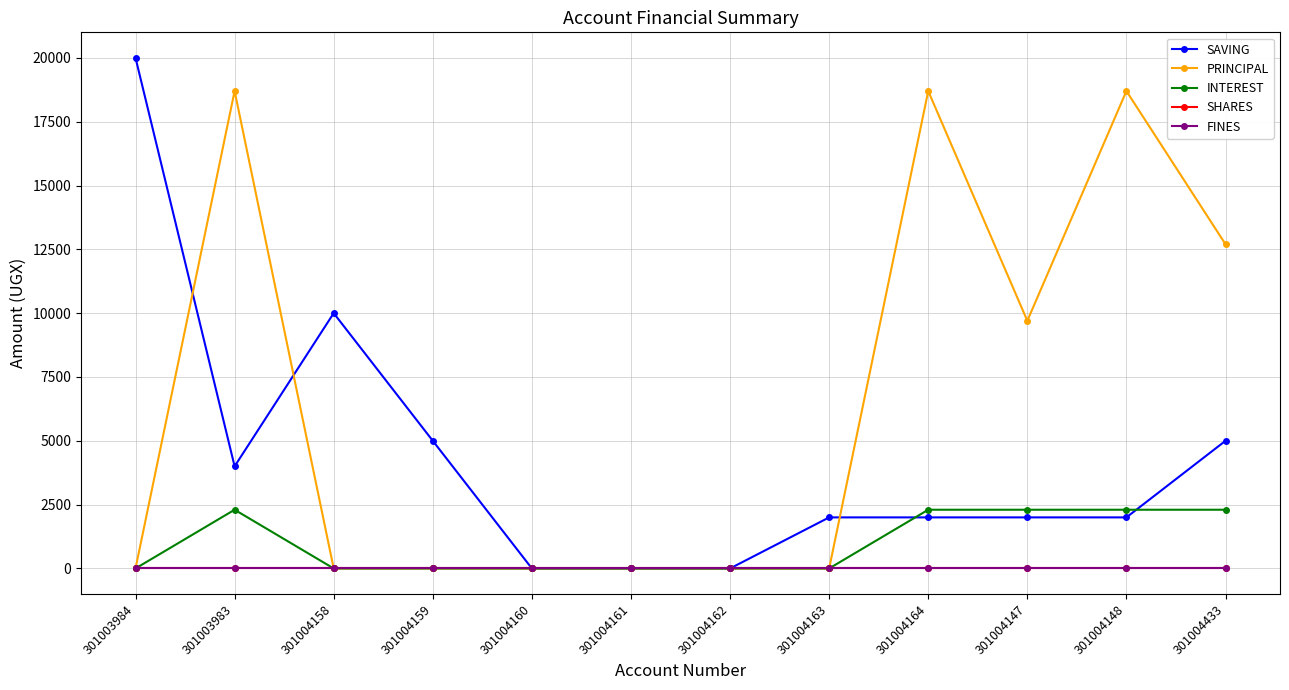

Does the chart display data point markers on the line(s)?

Yes